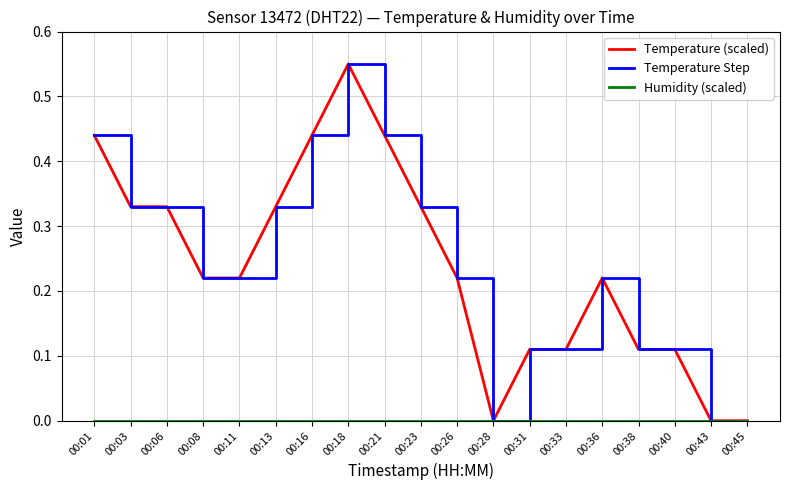

What is the average value of the Temperature Step series?

0.2